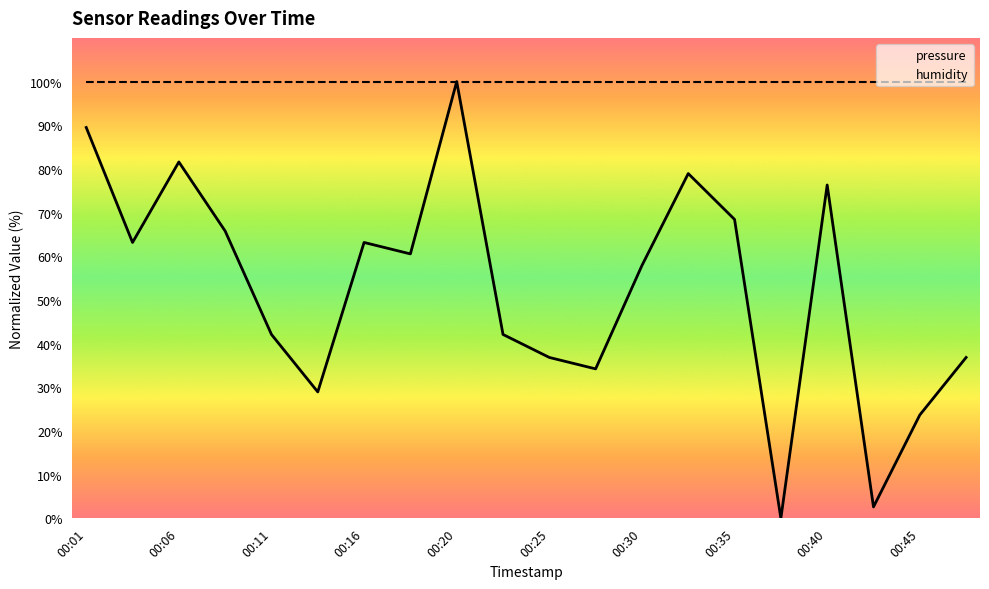

Which series has the largest range (max minus min)?

pressure